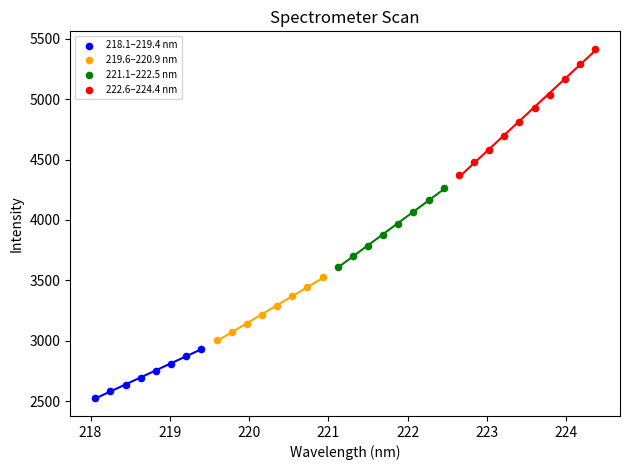

Which series contains the lowest Y value?

218.1–219.4 nm